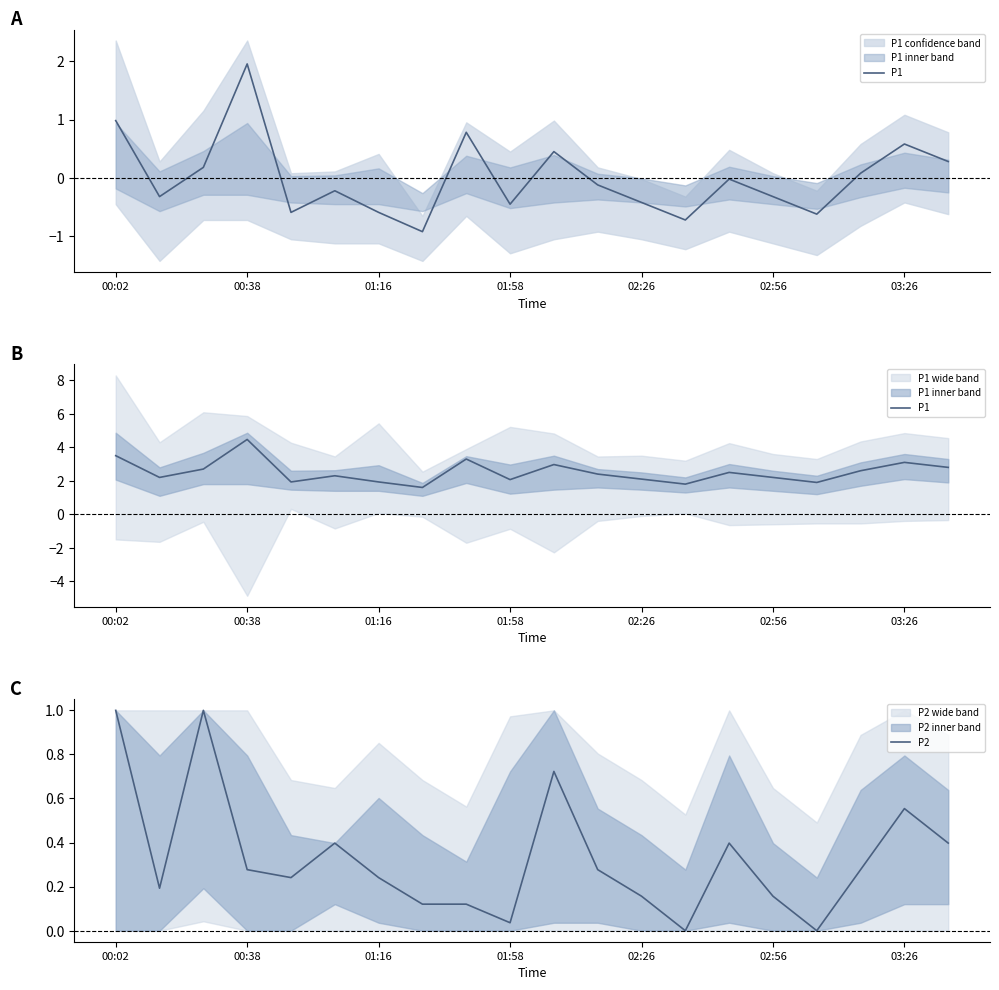

What is the average value of the P1 series?

2.5